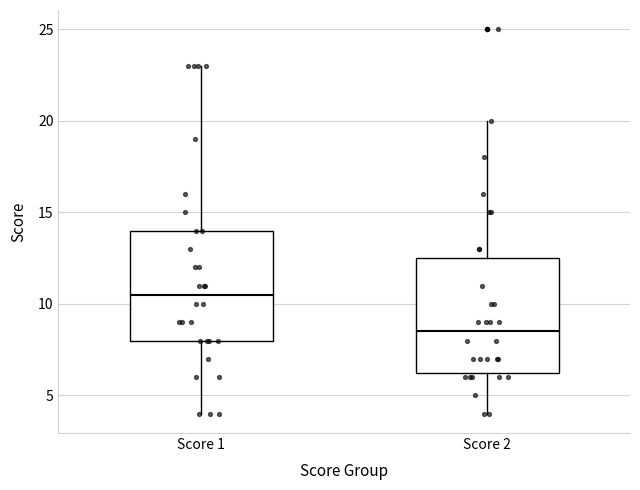

Reading left to right, transcribe this box plot: for each box, give where its median line is, the range the box spans, and where its two whiskers end, as read against the y-axis. The values are not printed on the chart, so give them approximately, as read against the axis.

Score 1: median 10.5, box 8.0 to 14.0, whiskers 4.0 to 23.0
Score 2: median 8.5, box 6.5 to 12.5, whiskers 4.0 to 20.0